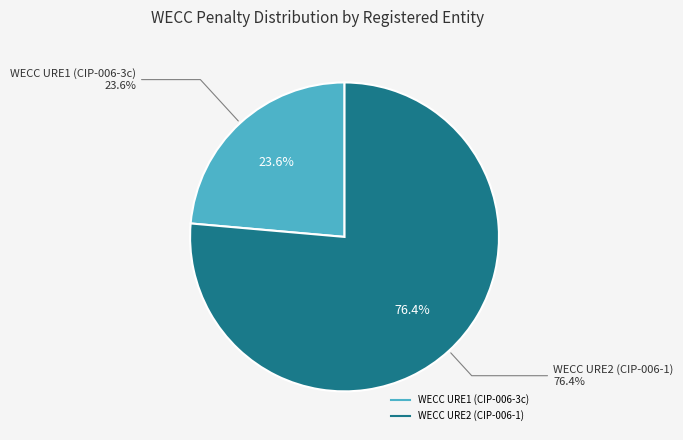

True or false: WECC URE1 (CIP-006-3c) accounts for 9% of the total.

False